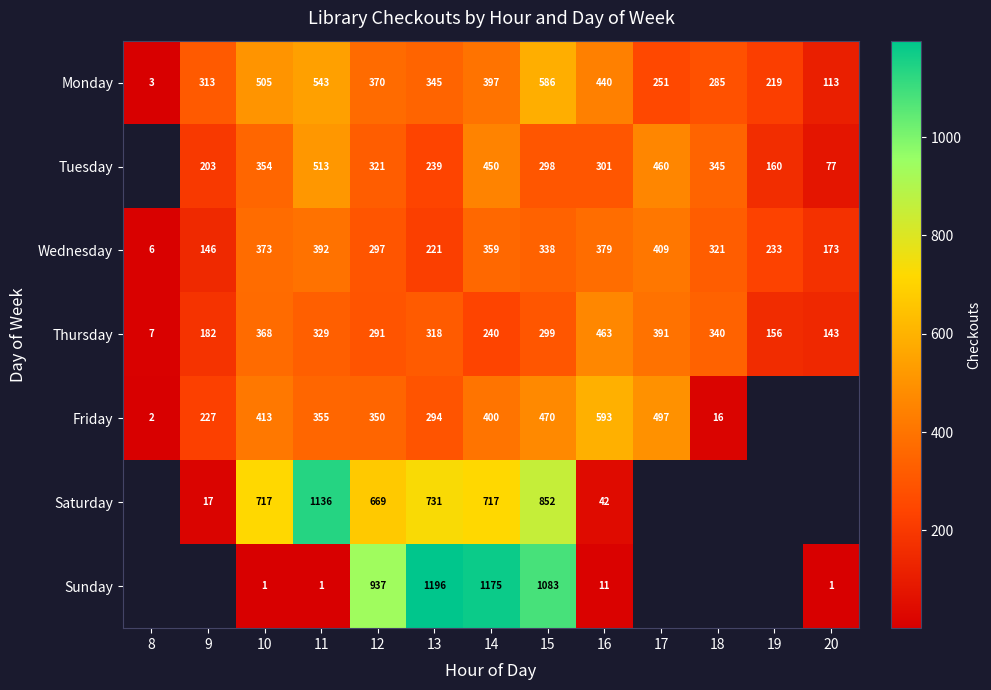

What is the greatest value displayed?

1196.0